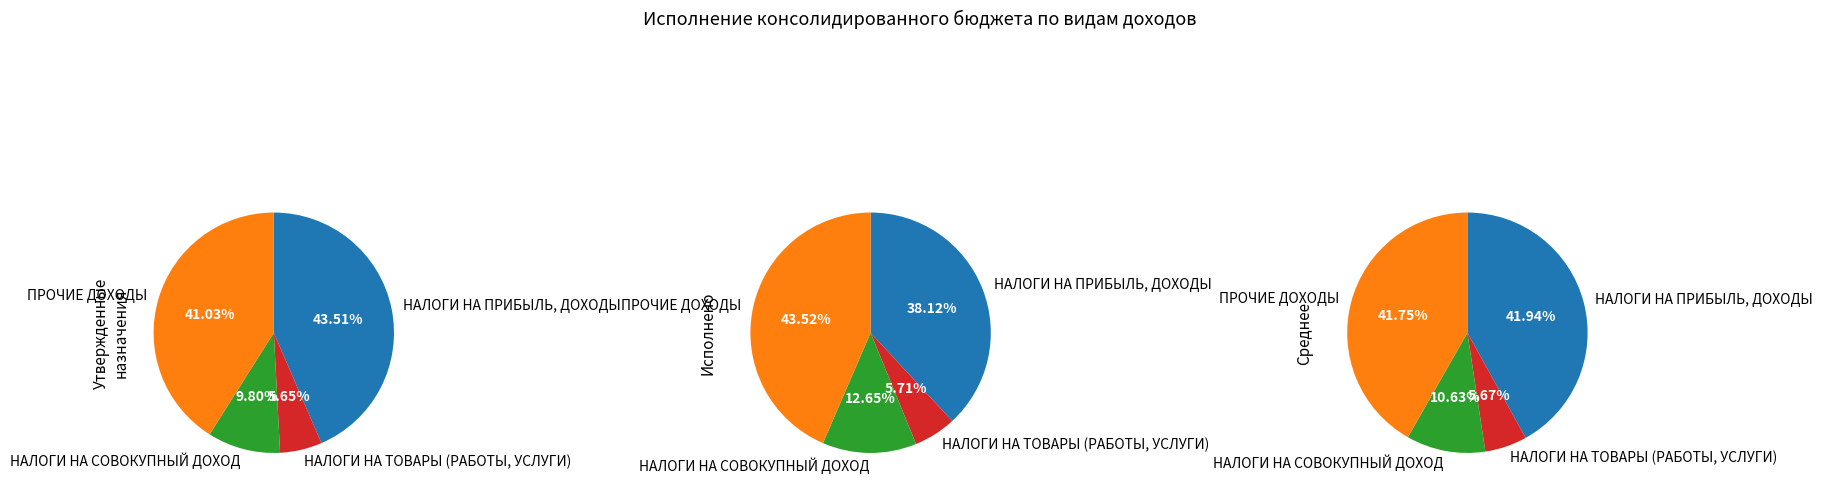

Rank the series by their maximum value, from lowest to highest.

Исполнено, Утвержденные назначения